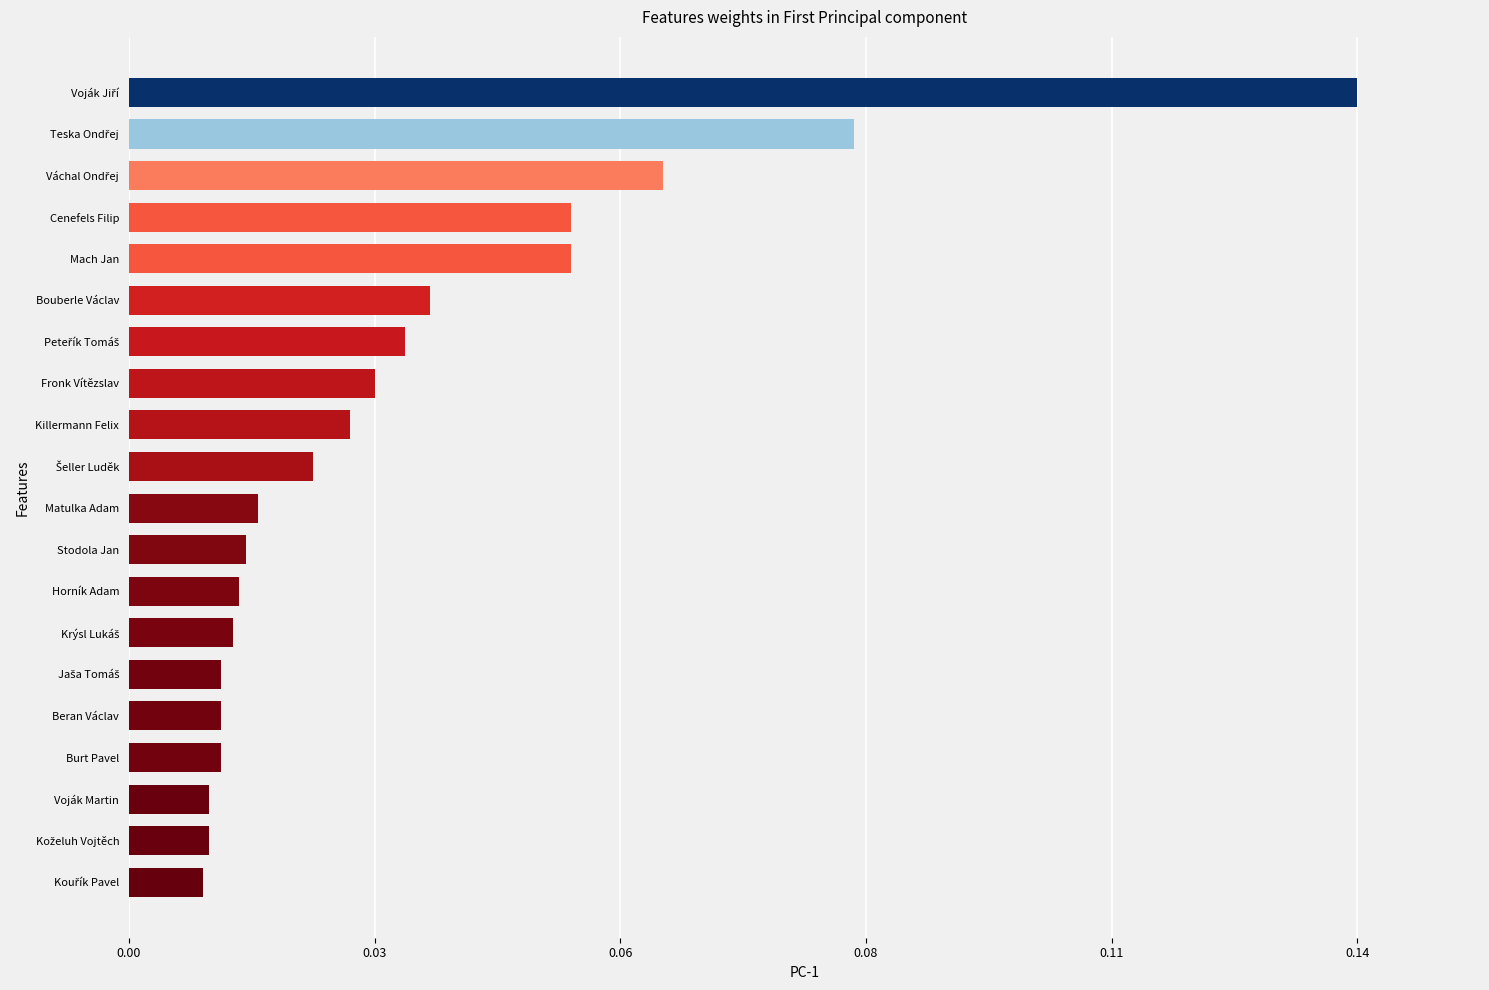

Where is the data nearest to the value 106?

Teska Ondřej